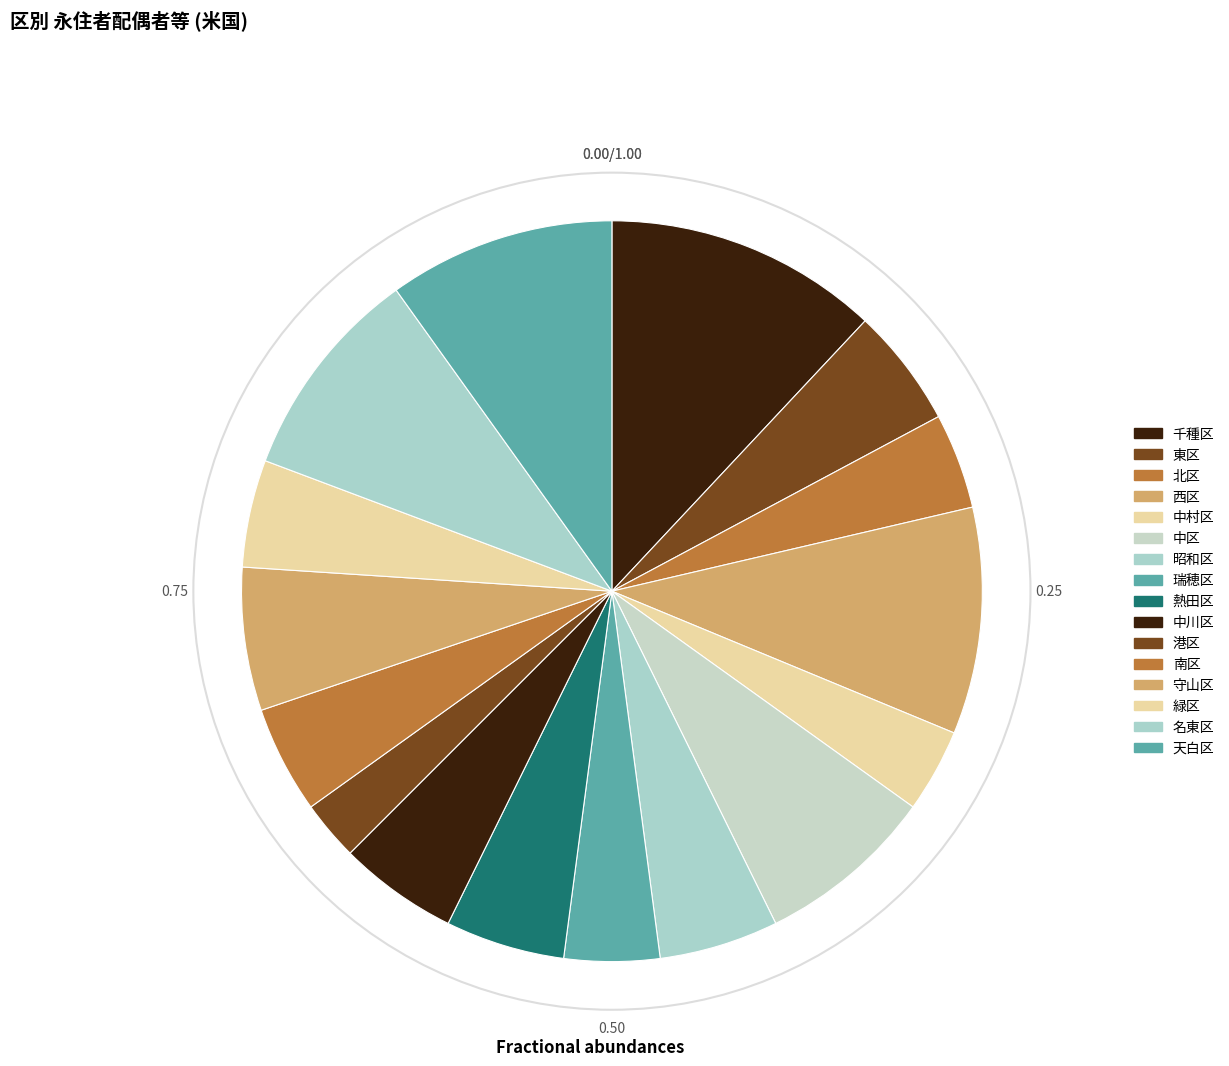

What percentage is NOT represented by 南区?

95.3%